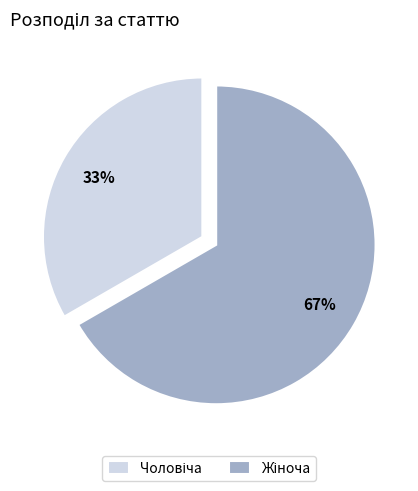

To the nearest percent, what is the average slice percentage?

50%